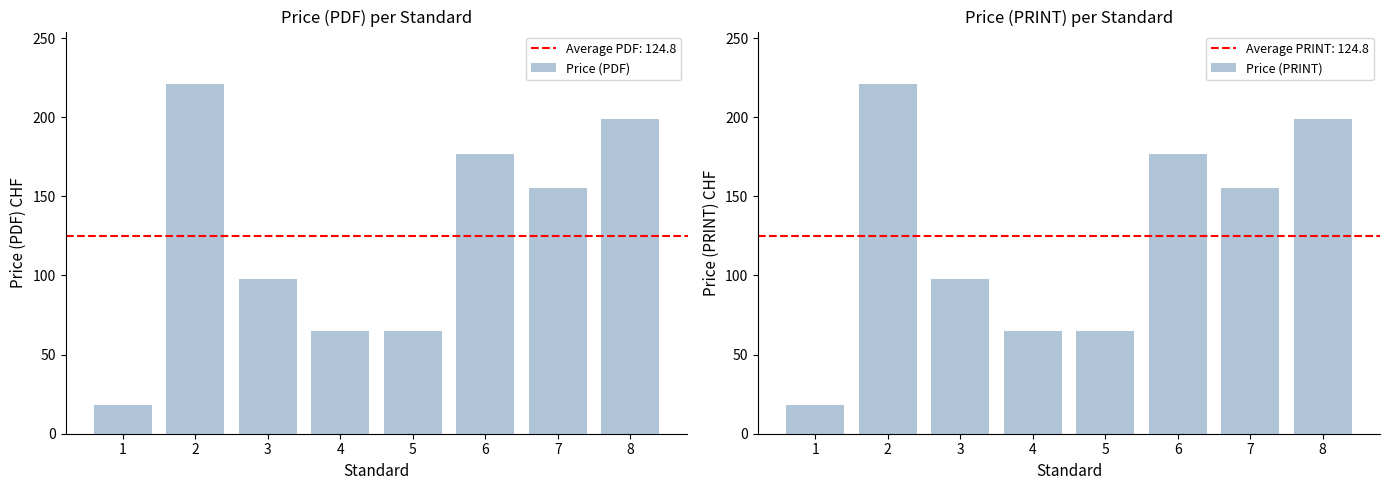

Rank the categories by Price (PDF) value from lowest to highest.

1, 4, 5, 3, 7, 6, 8, 2